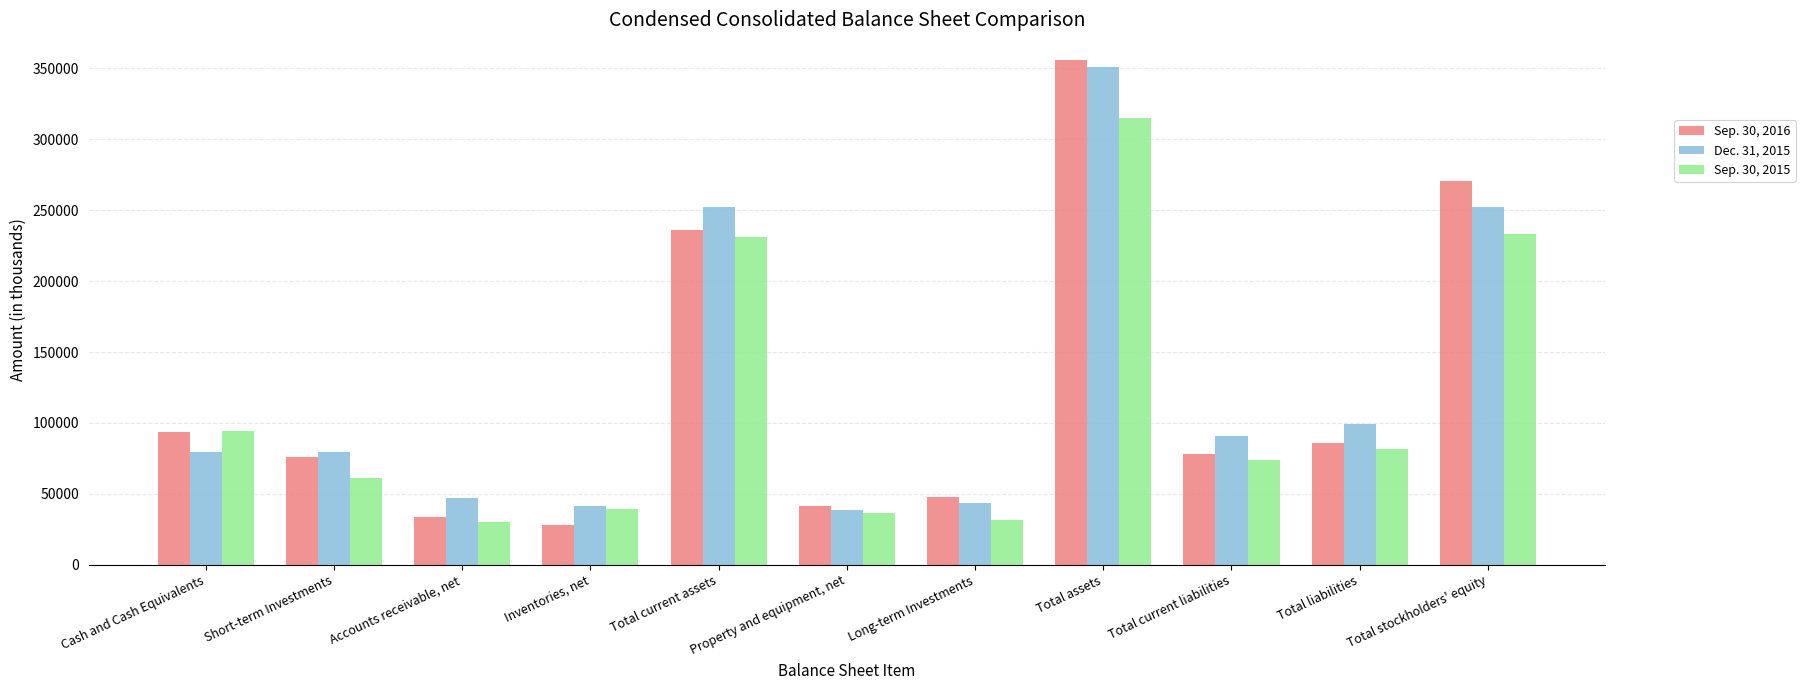

What is the sum of the Dec. 31, 2015 values at Total assets and Long-term Investments?

394504